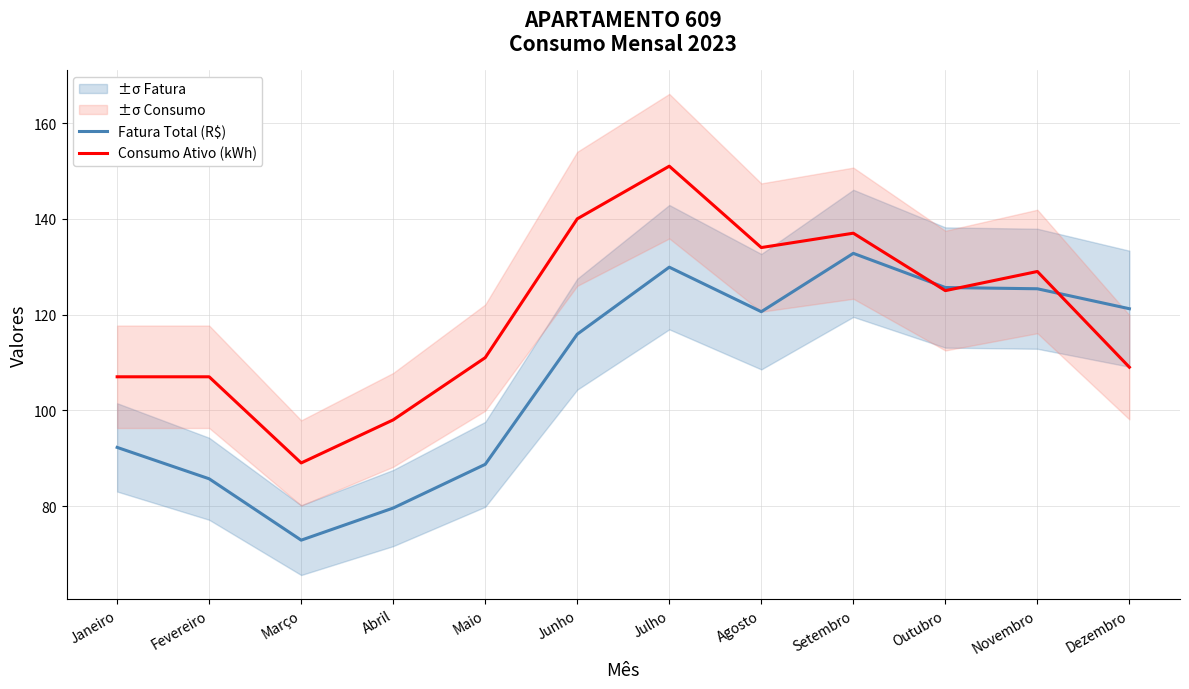

Which has a higher value, Janeiro or Maio?

Janeiro